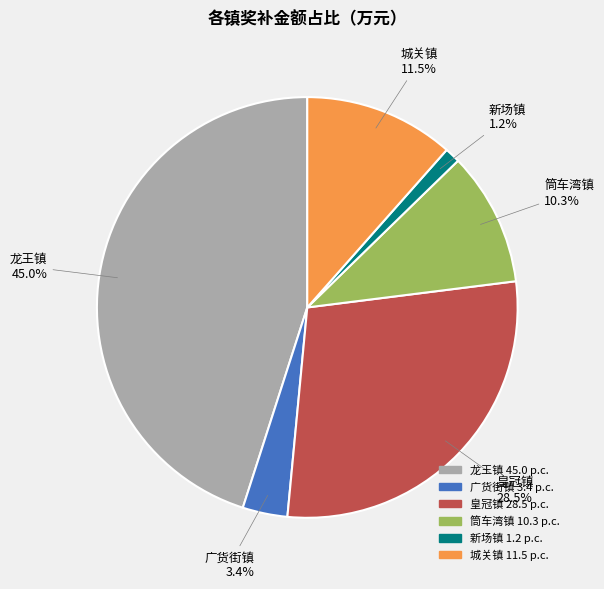

Is there a majority slice in this chart?

No